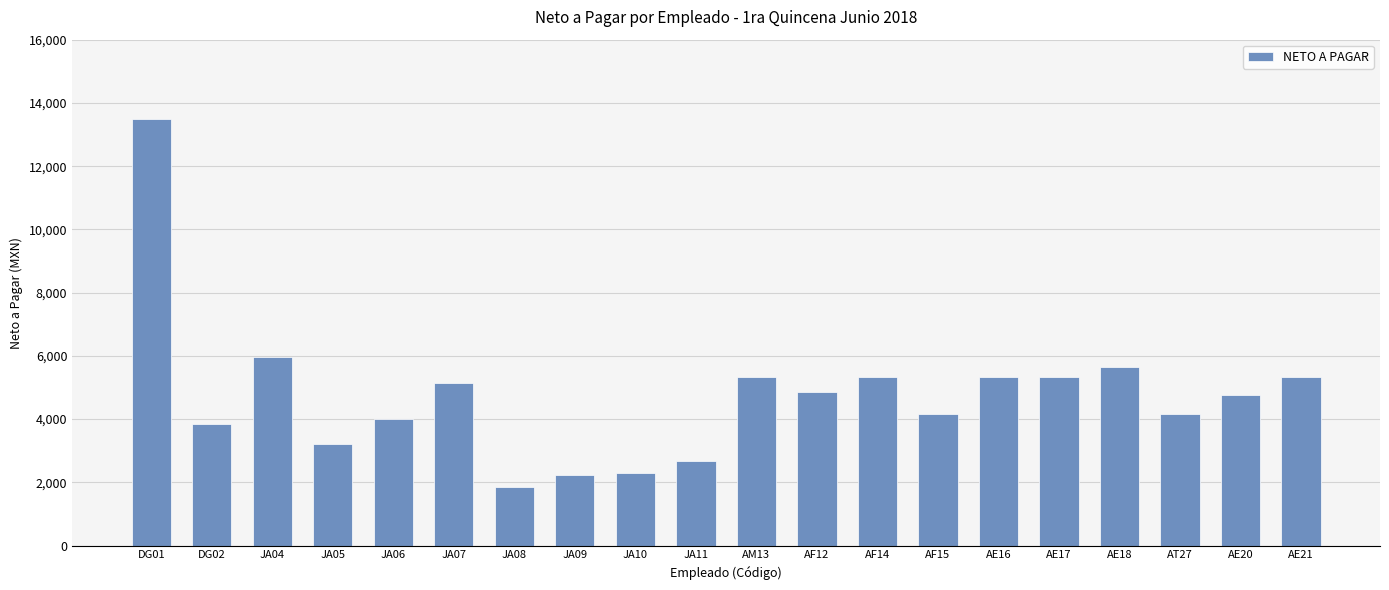

What is the sum of all values?

94991.6